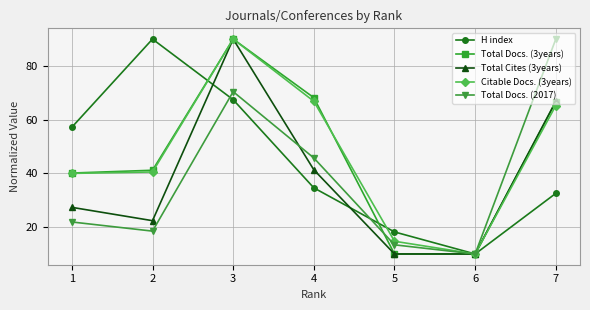

At how many categories does at least one series exceed 36?

5